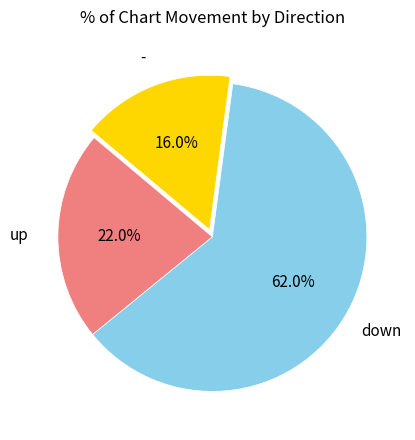

Is there any slice that represents more than half of the pie?

Yes